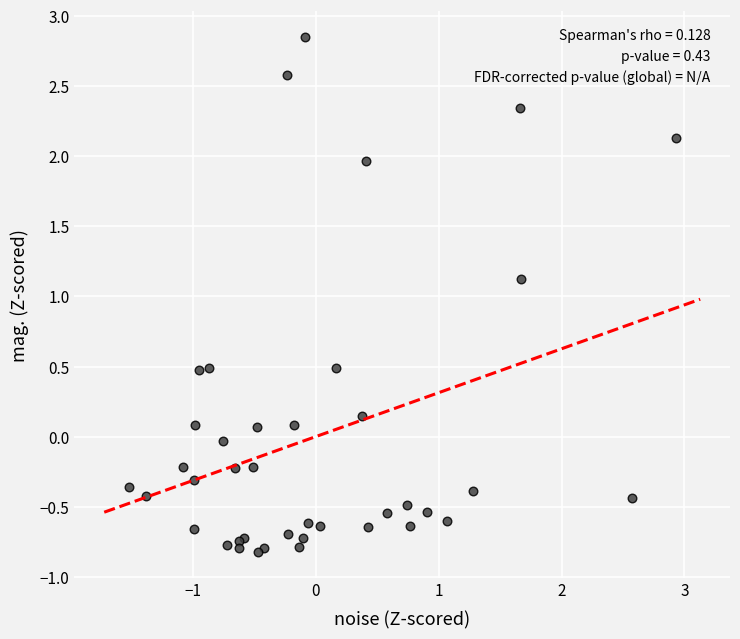

What Y value in the scatter plot is closest to 1?

1.1